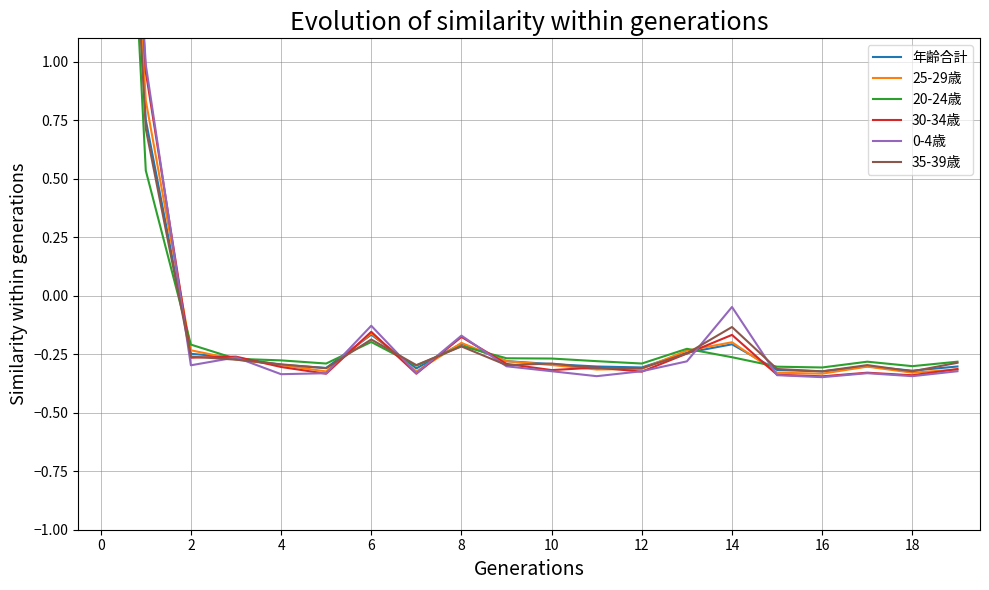

What is the highest value of the 20-24歳 series?

4.3